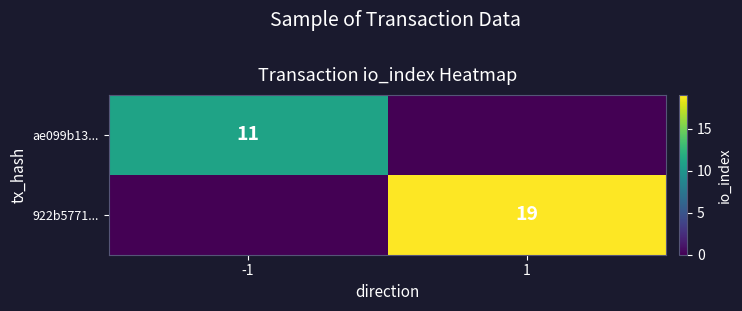

What is the greatest value displayed?

19